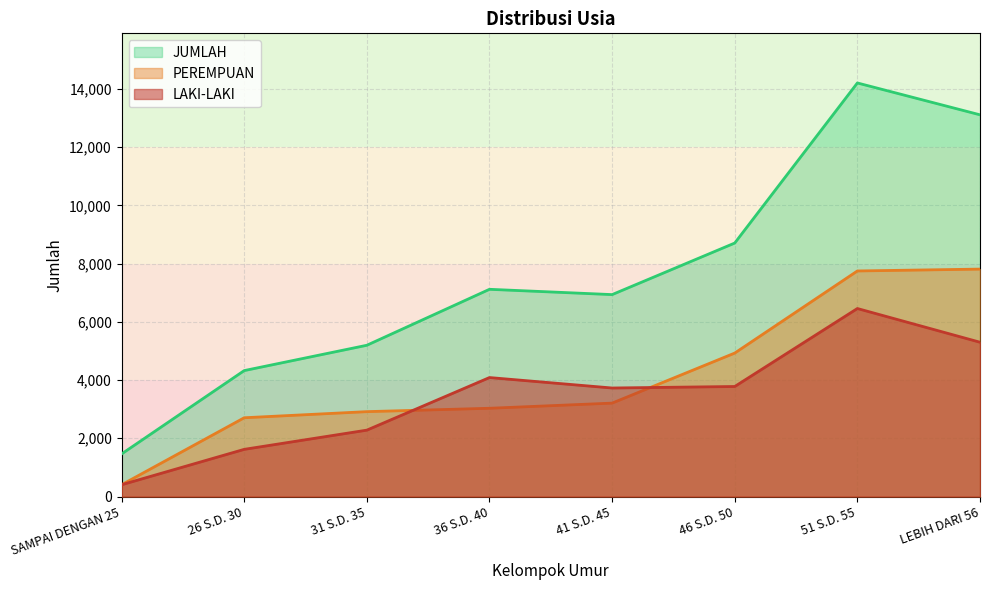

Is the value of PEREMPUAN at 46 S.D. 50 greater than the value of LAKI-LAKI at 51 S.D. 55?

No